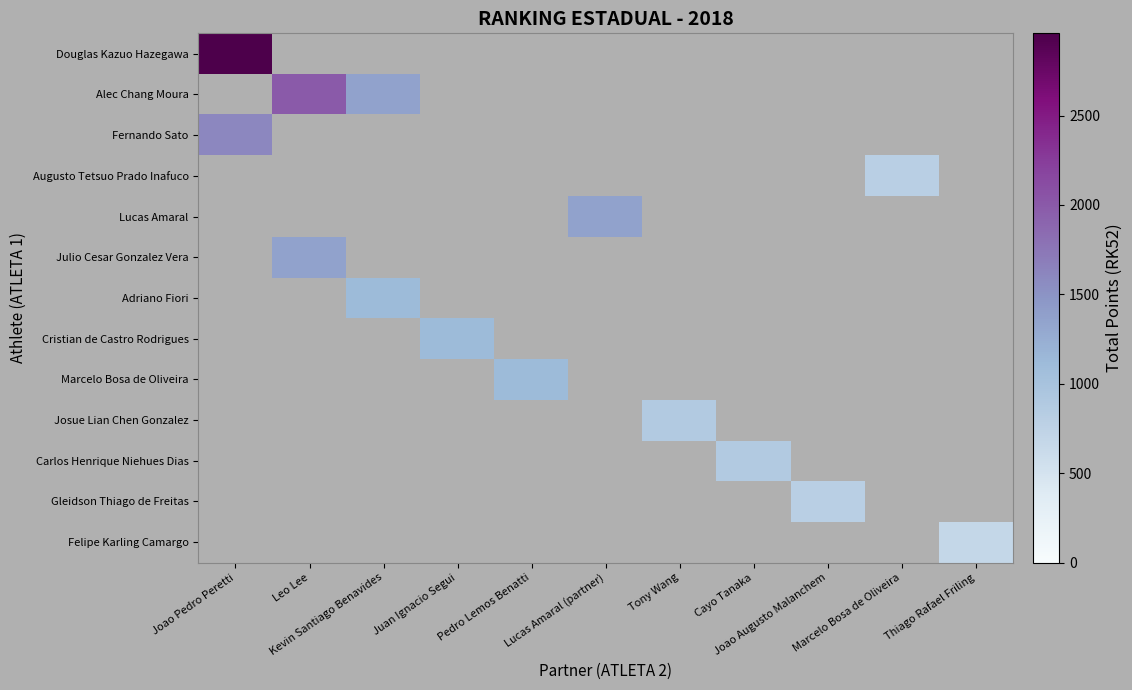

What is the total value across all series at Juan Ignacio Segui?

1120